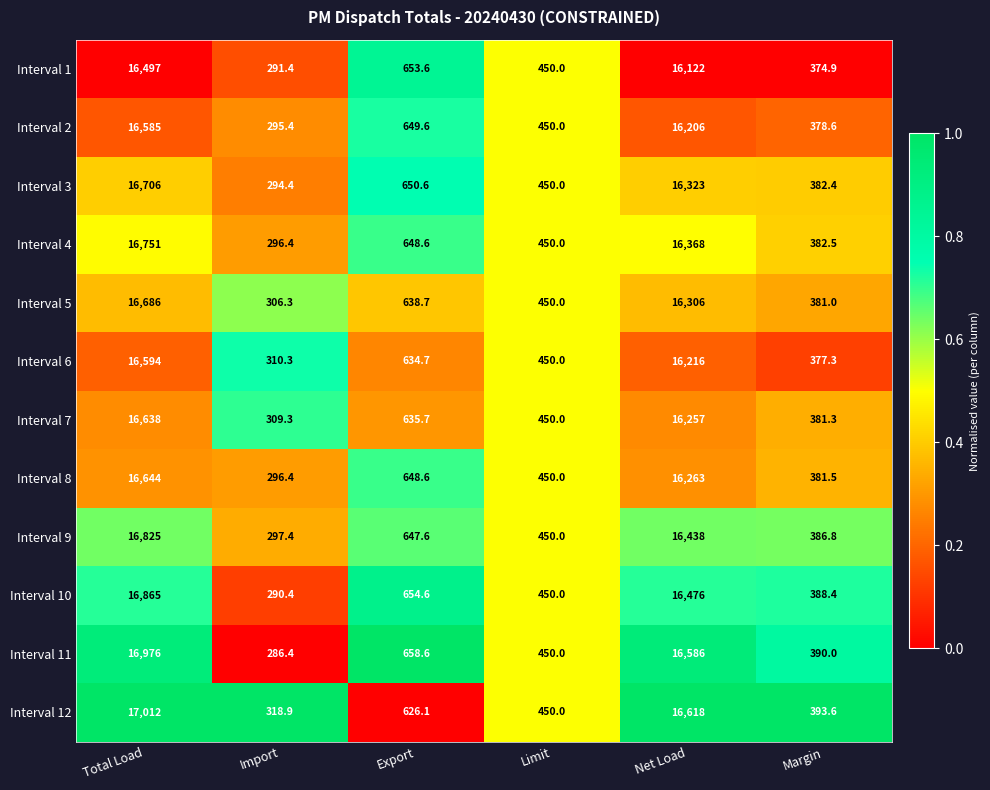

Which series has the largest range (max minus min)?

Interval 12